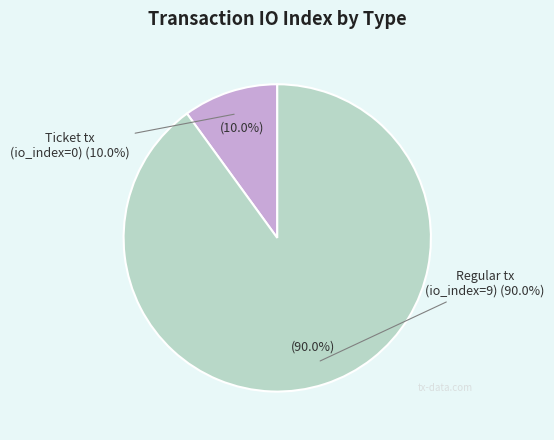

Which slice represents more than half of the pie?

Regular (io_index=9)